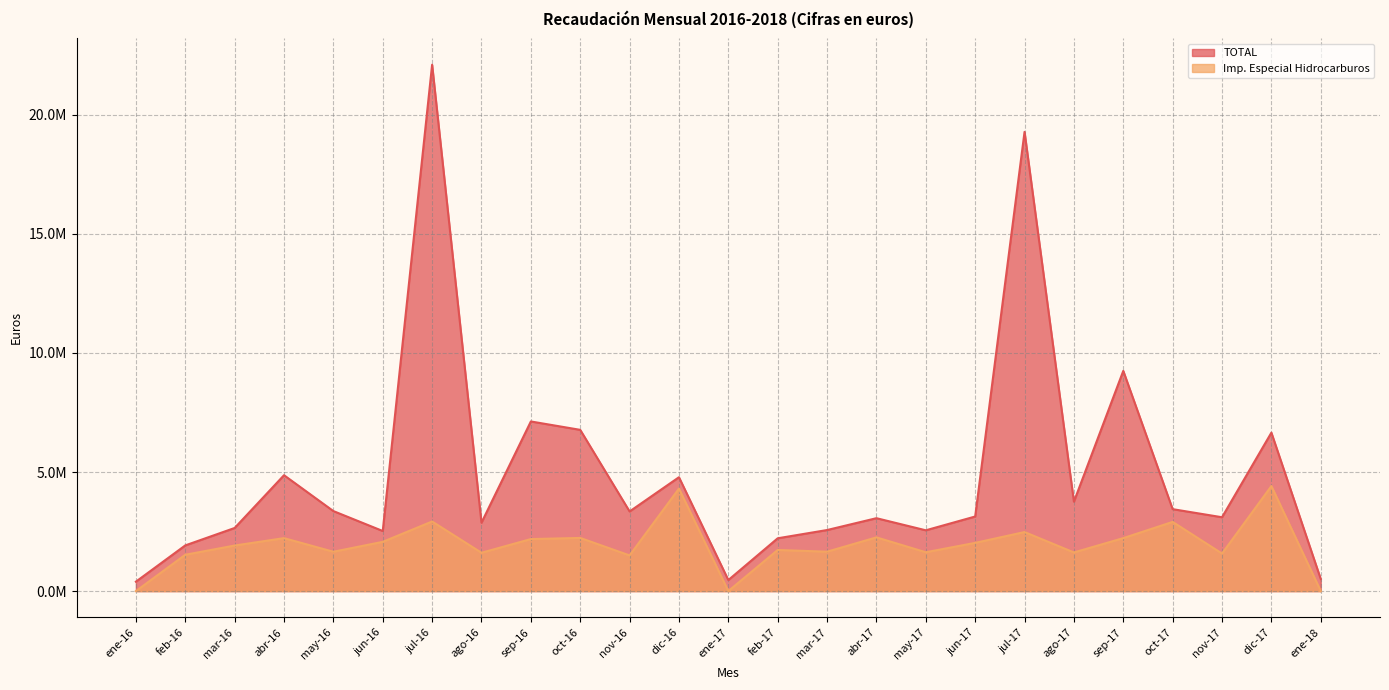

Between oct-16 and dic-16, which is larger?

oct-16